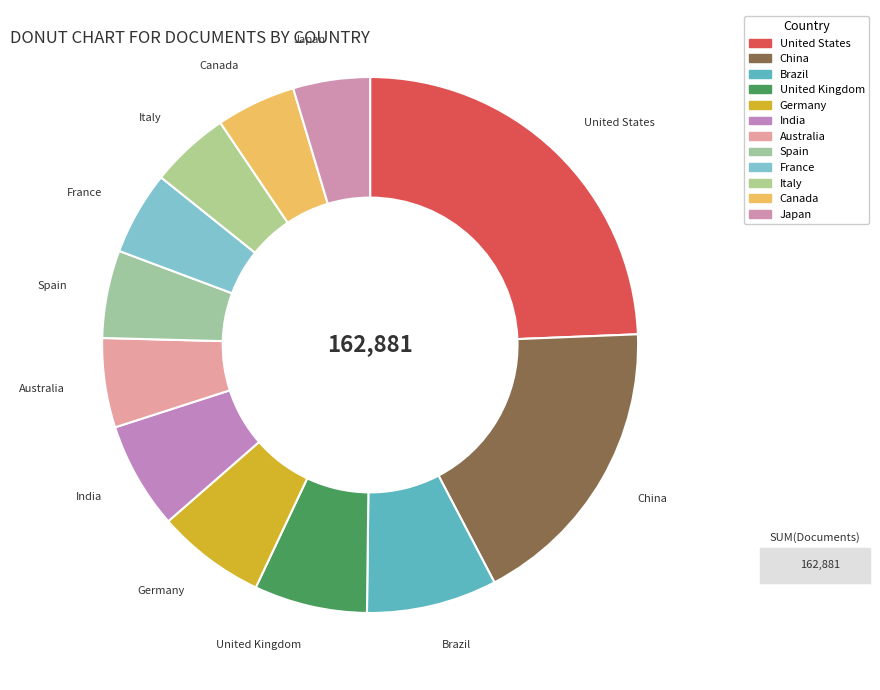

How many segments does this pie chart have?

12